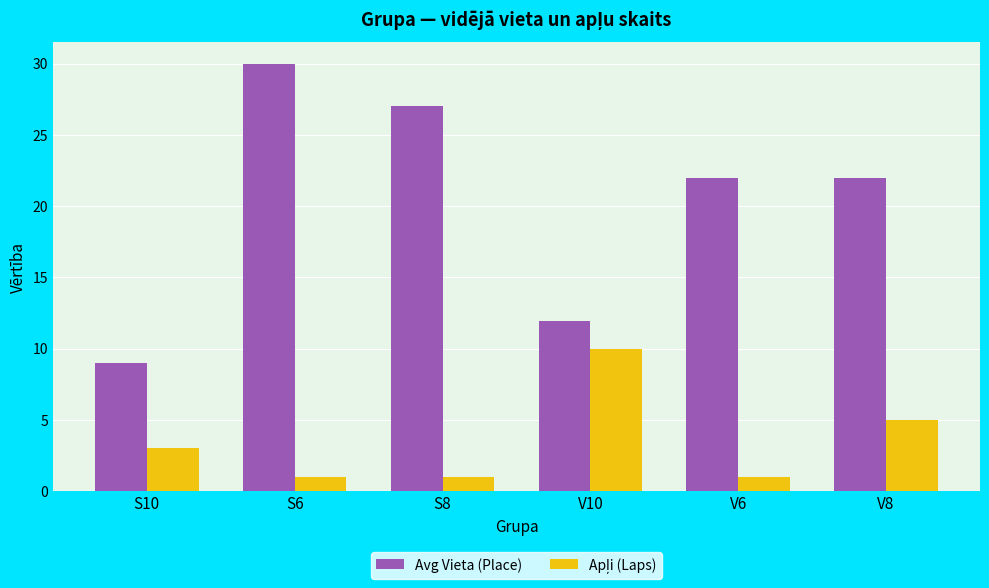

What value does the Avg Vieta (Place) series have at S8?

27.0